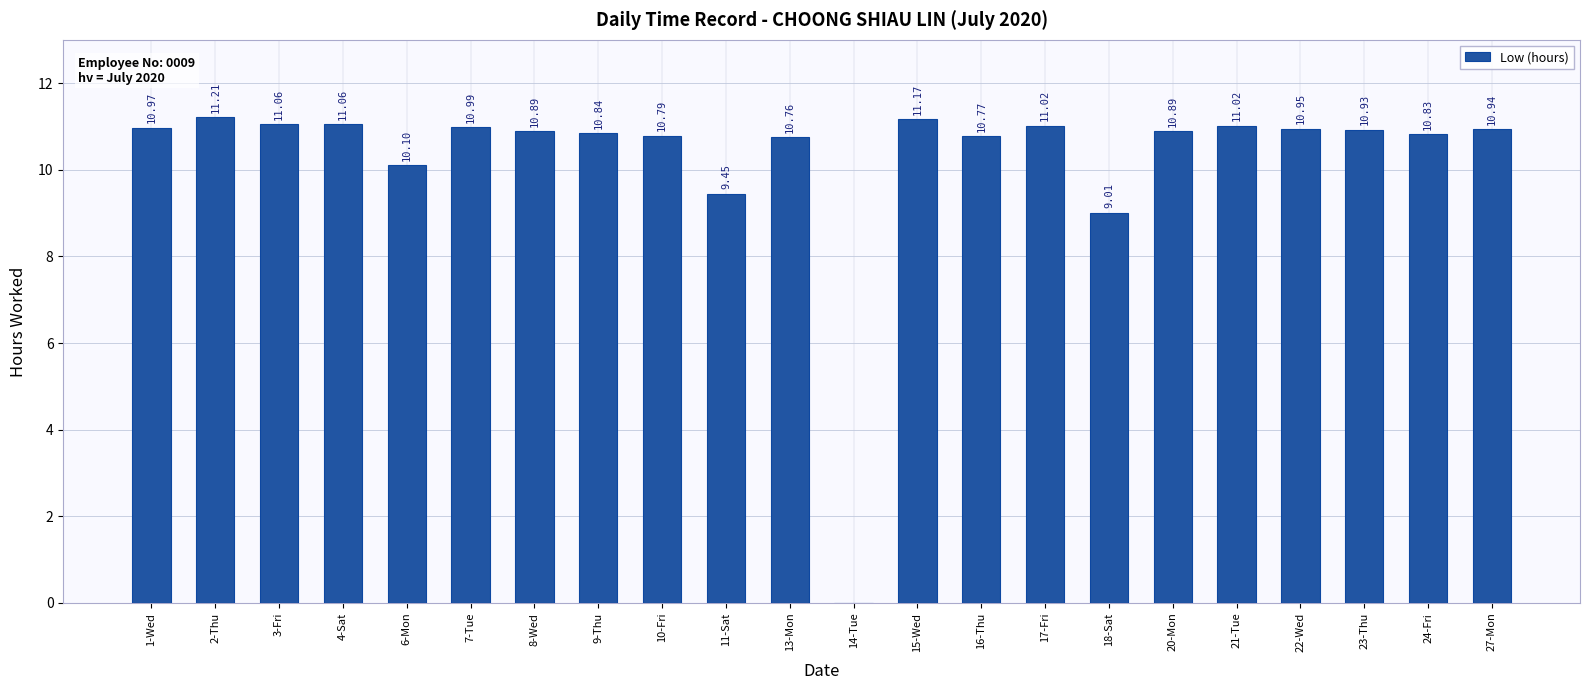

What is the maximum value shown in the chart?

11.2